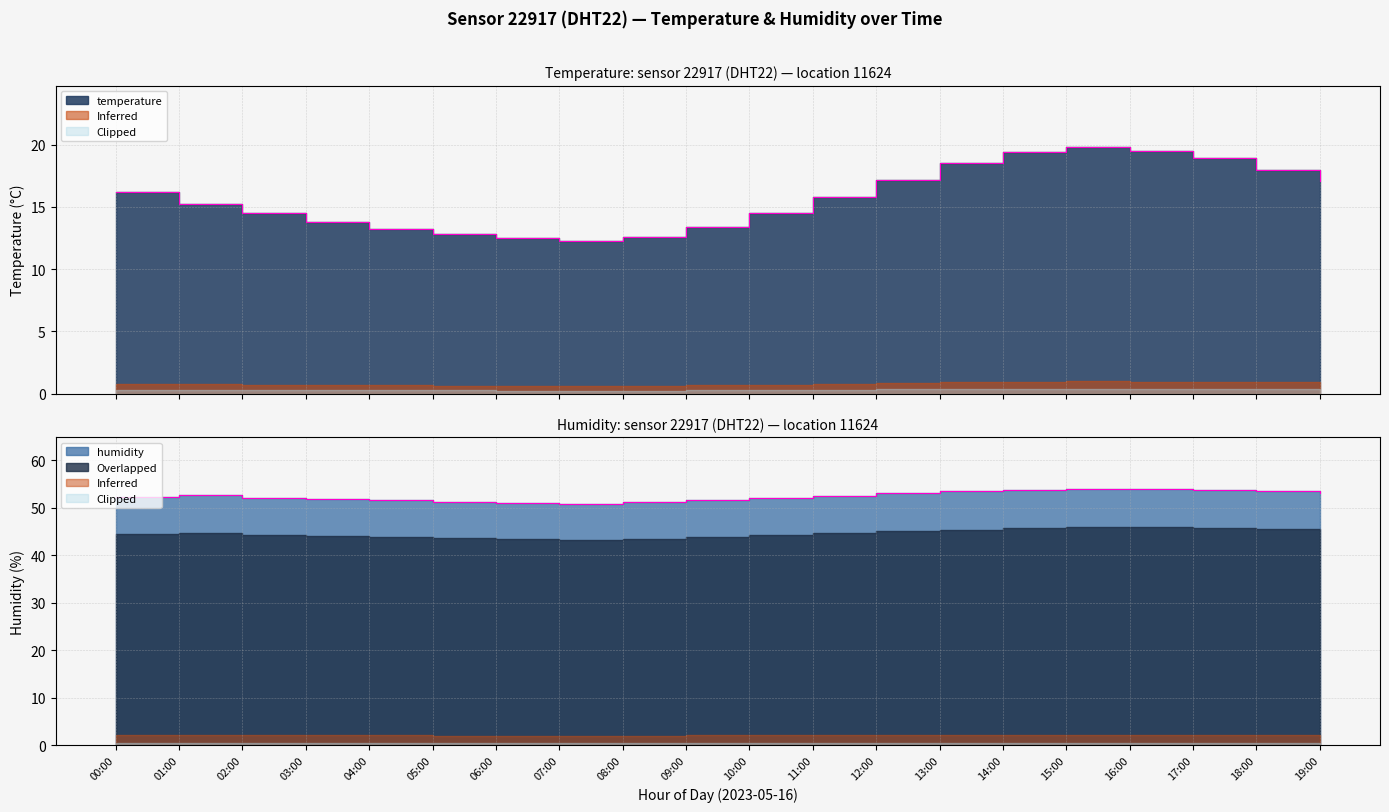

Where is temperature nearest to the value 16?

00:00